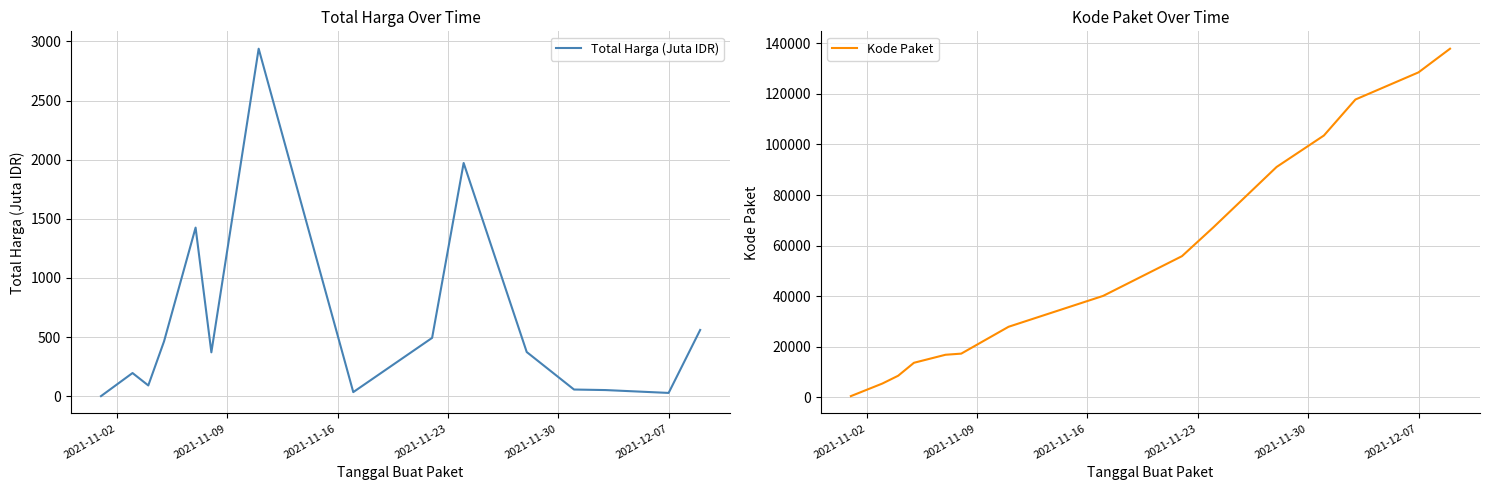

What is the average value of the Kode Paket series?

55474